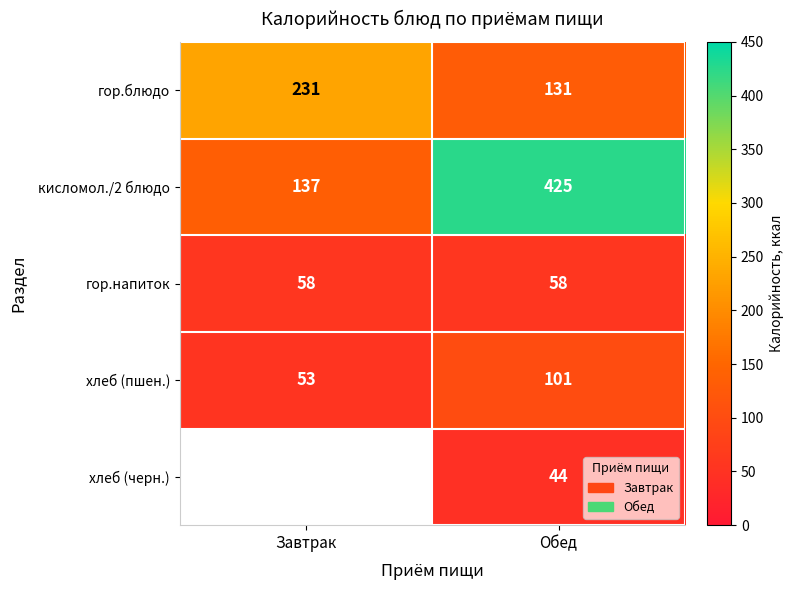

At which category is the sum across all series the highest?

Обед